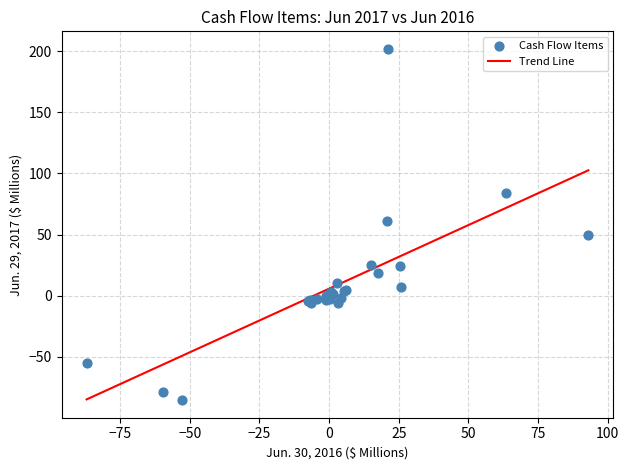

What Y value in the scatter plot is closest to 58?

61.3